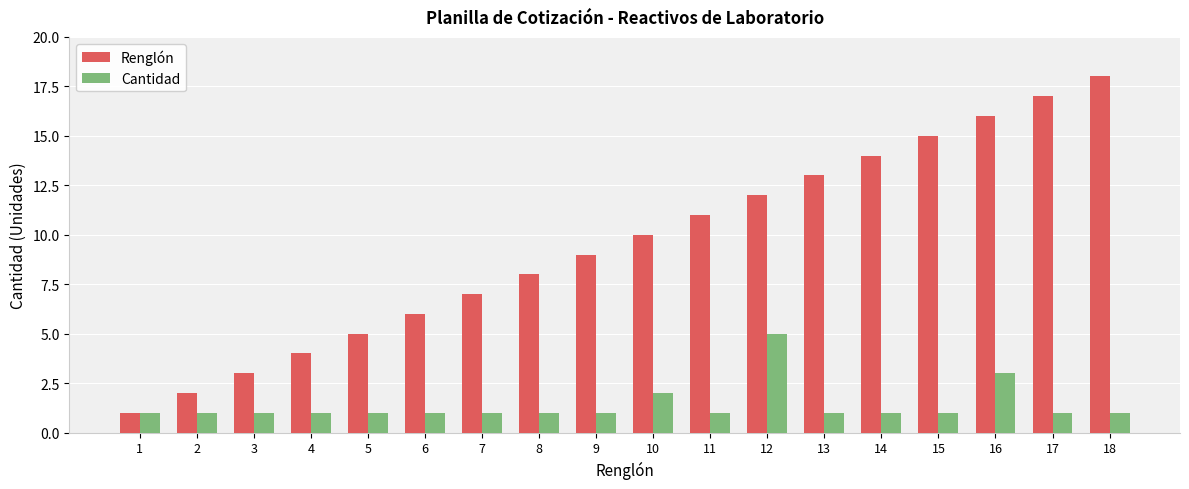

Which series has the largest total across all categories?

Renglón